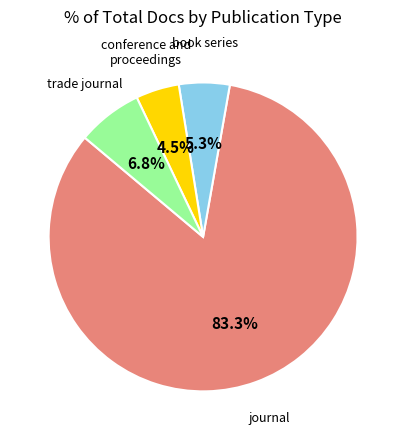

To the nearest percent, what portion does book series represent?

5%